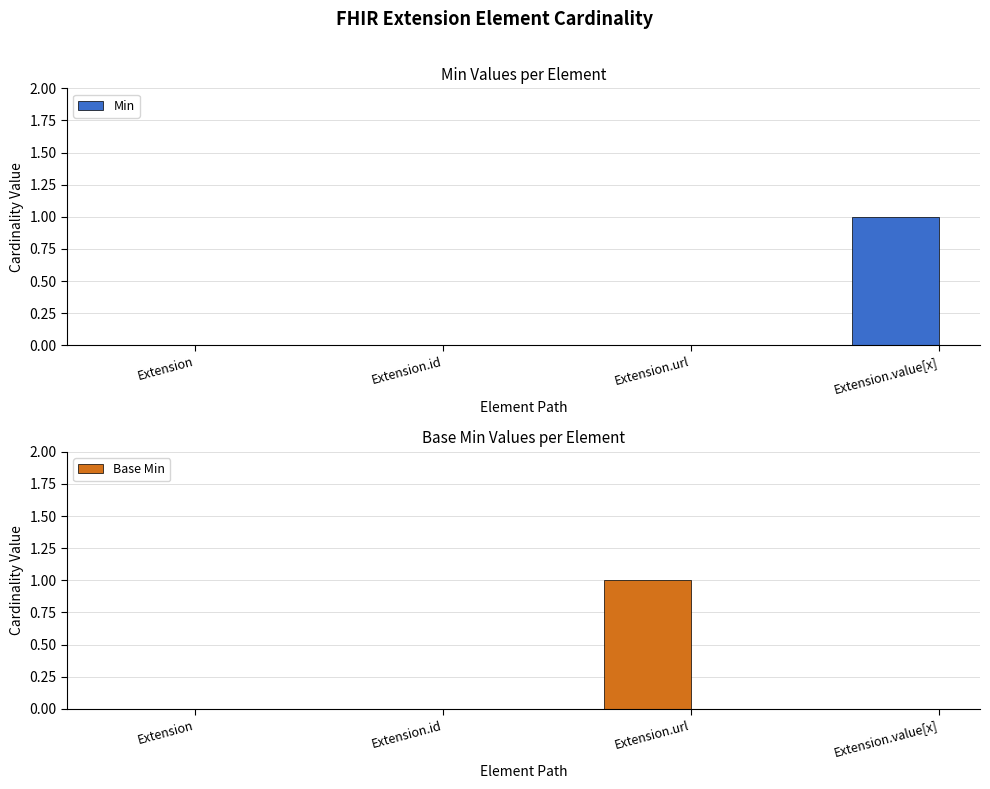

The Min series shows 0 at Extension.url. True or false?

True